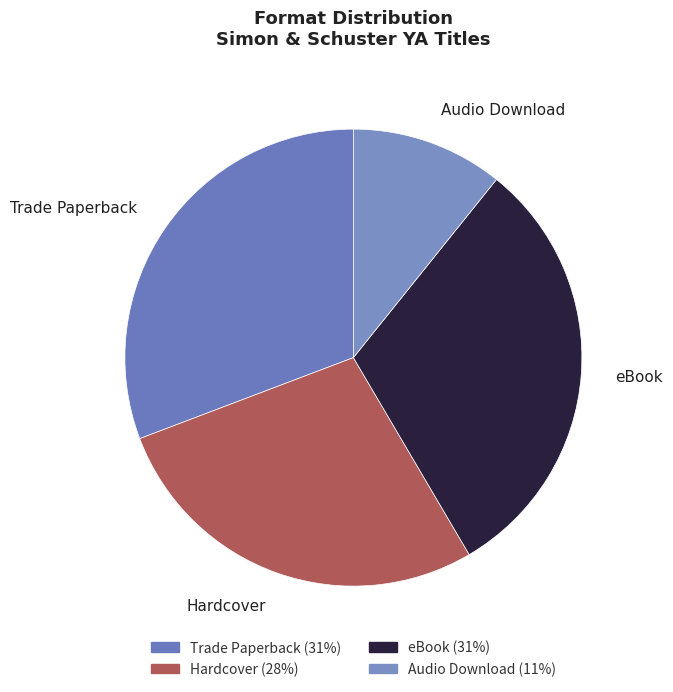

The Hardcover slice represents 28% of the pie. True or false?

True